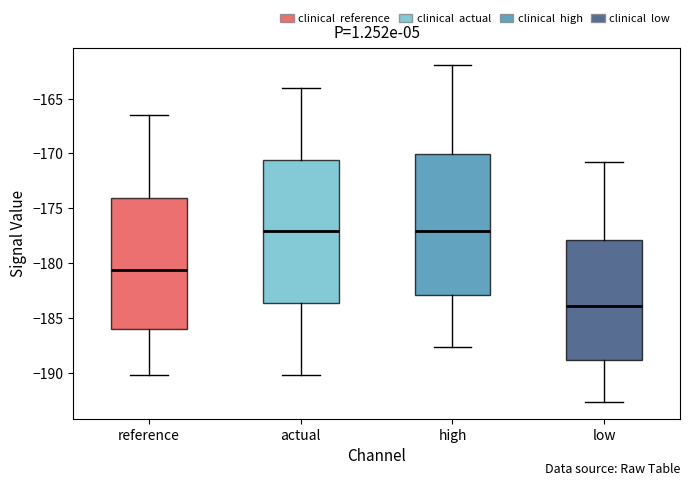

Reading left to right, transcribe this box plot: for each box, give where its median line is, the range the box spans, and where its two whiskers end, as read against the y-axis. The values are not printed on the chart, so give them approximately, as read against the axis.

reference: median -180.5, box -186.0 to -174.0, whiskers -190.0 to -166.5
actual: median -177.0, box -183.5 to -170.5, whiskers -190.0 to -164.0
high: median -177.0, box -183.0 to -170.0, whiskers -187.5 to -162.0
low: median -184.0, box -189.0 to -178.0, whiskers -192.5 to -171.0